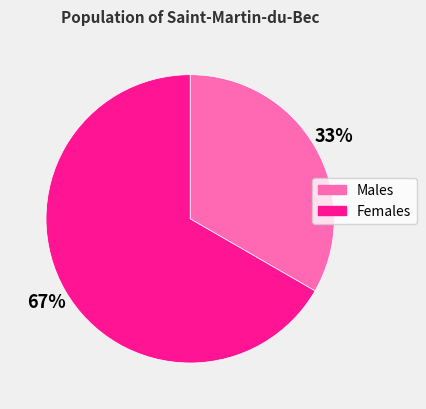

True or false: Females accounts for 67% of the total.

True